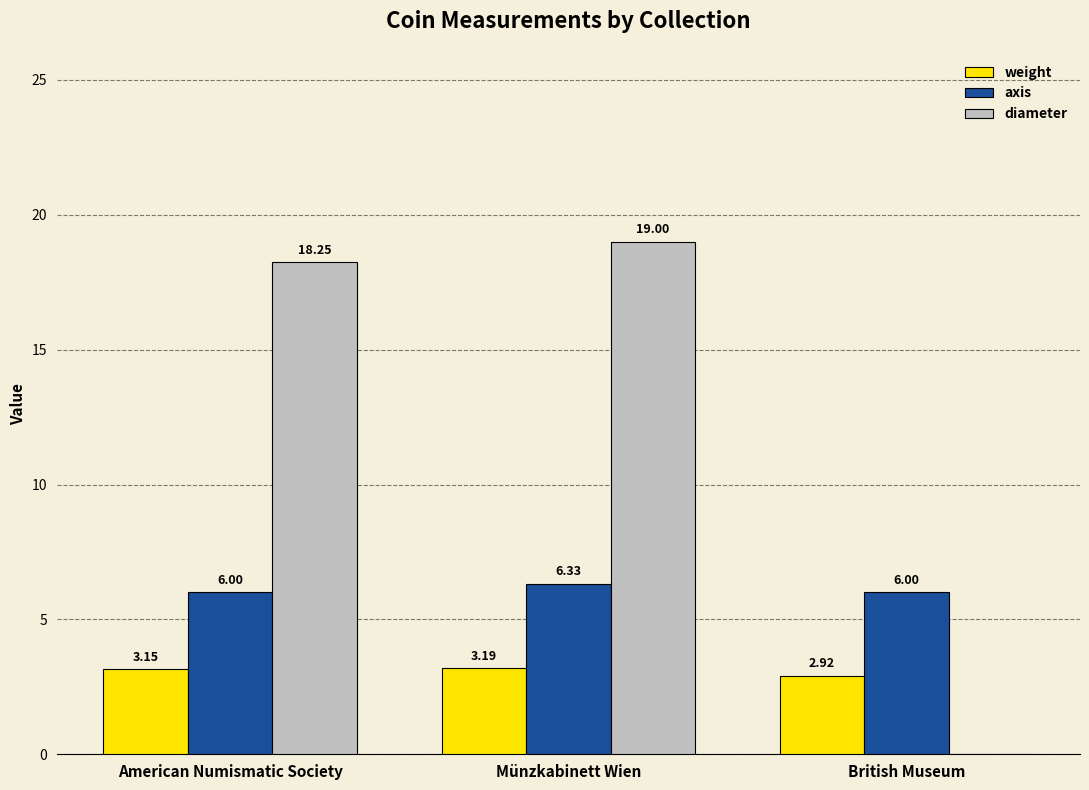

Which series has the largest total across all categories?

diameter